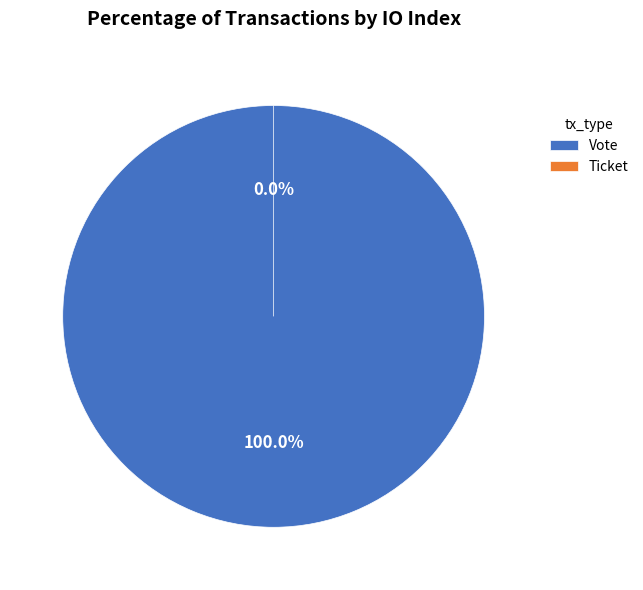

Count the number of slices in the pie.

2